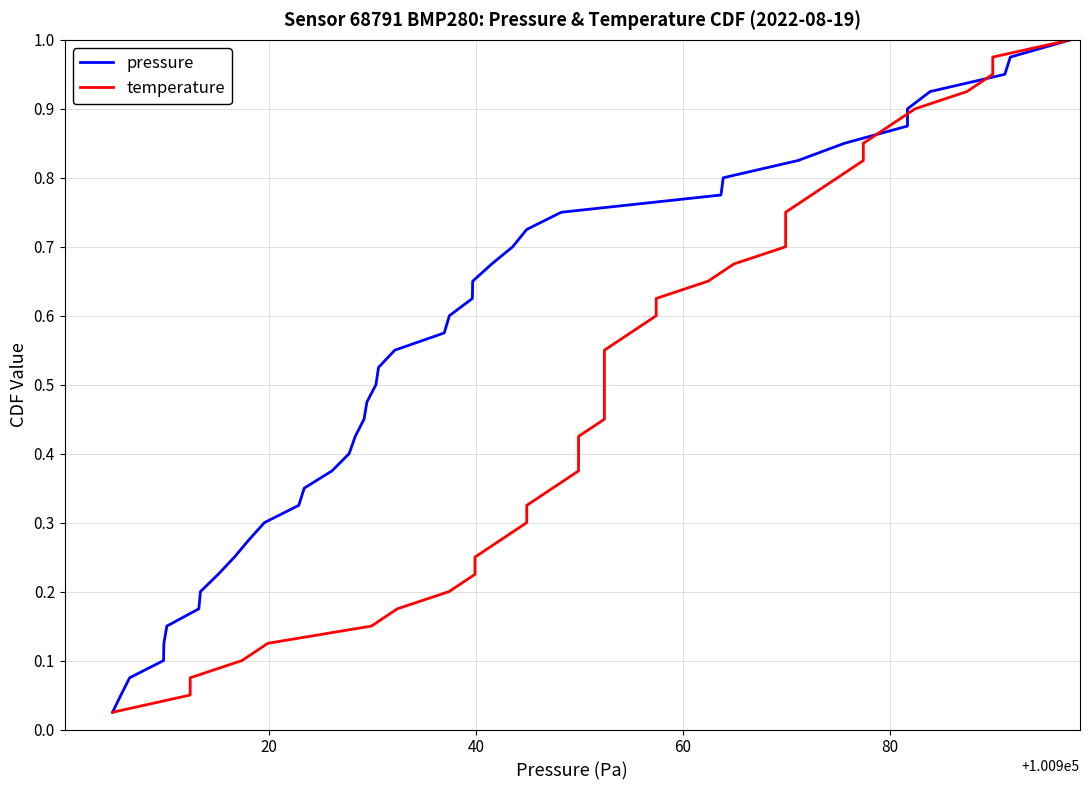

How many lines are shown in the chart?

2